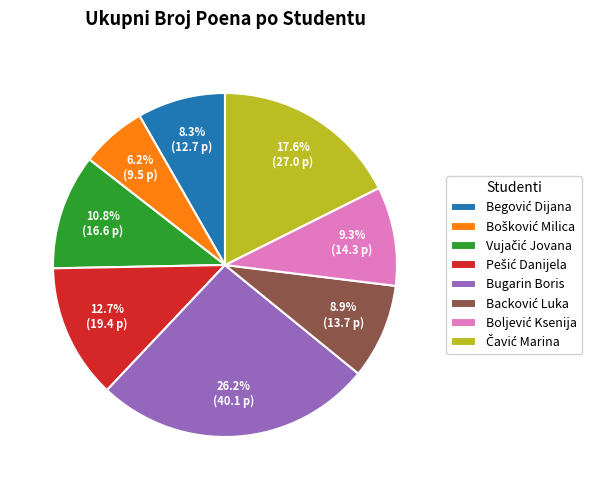

How many segments does this pie chart have?

8